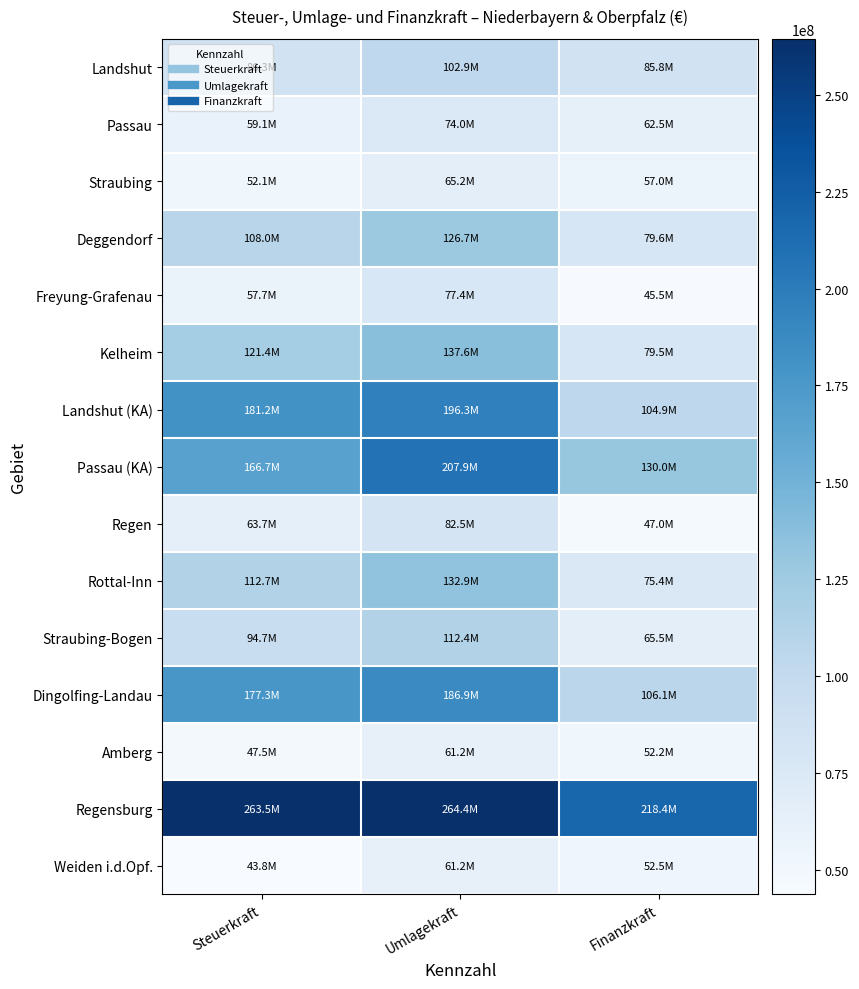

What is the minimum value shown in the chart?

43788207